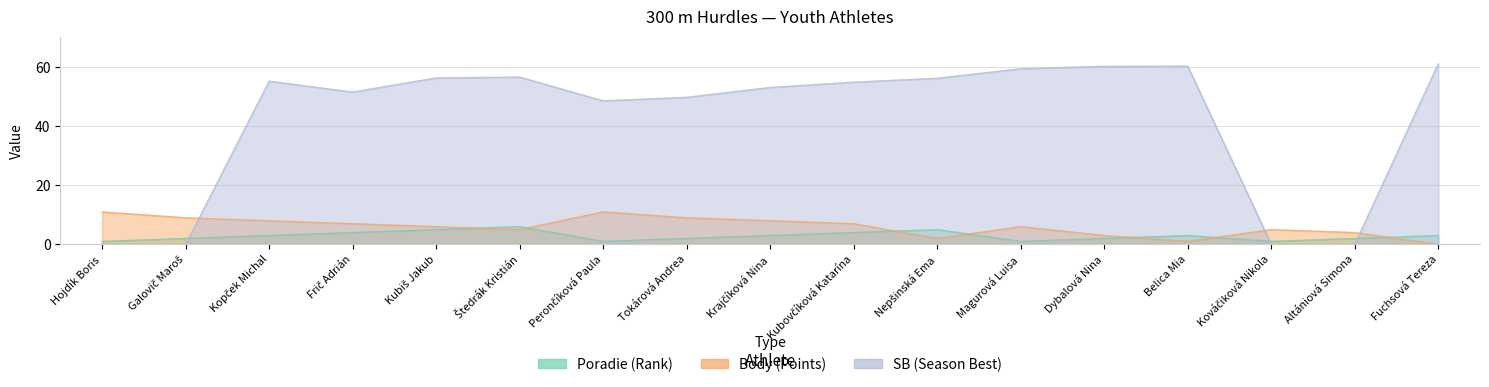

Which series has the largest total across all categories?

SB